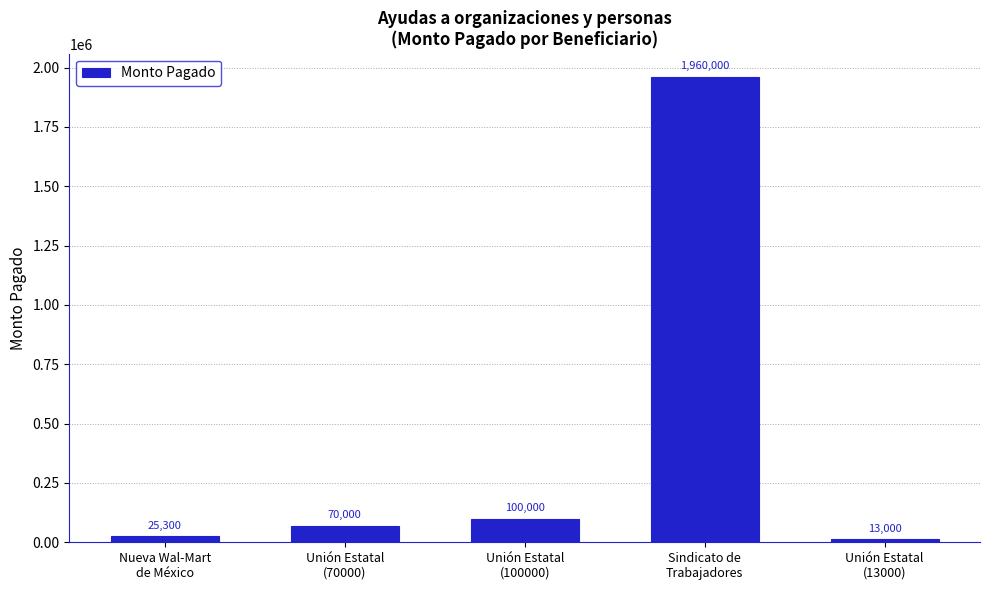

How many bars are there in total?

5